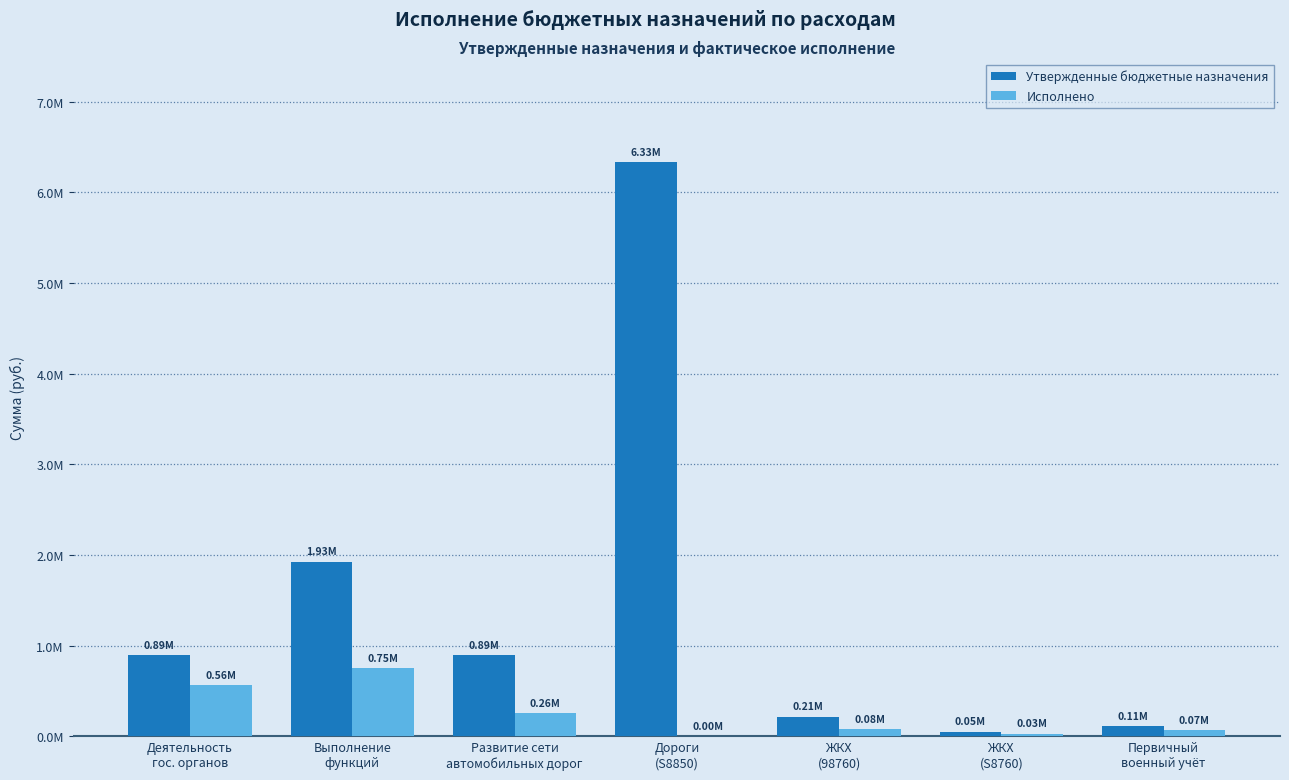

Reading left to right, what are all the values shown in this chart?

Утвержденные бюджетные назначения: 893900.0	1926100.0	891398.4	6334631.1	214600.0	49200.0	113300.0
Исполнено: 563672.6	748681.3	255571.0	4077.7	75405.6	30998.9	67960.0